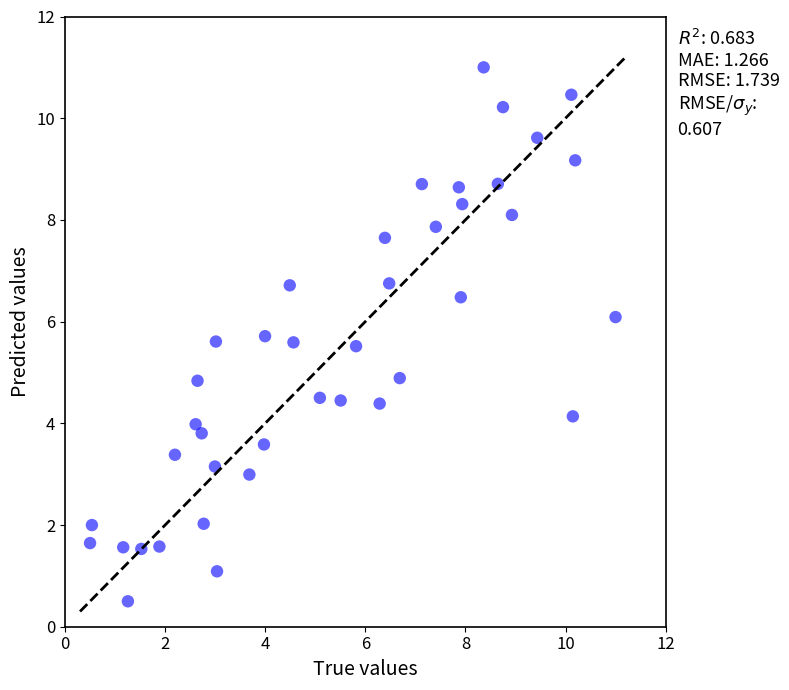

What is the range of X values (max minus min)?

10.5